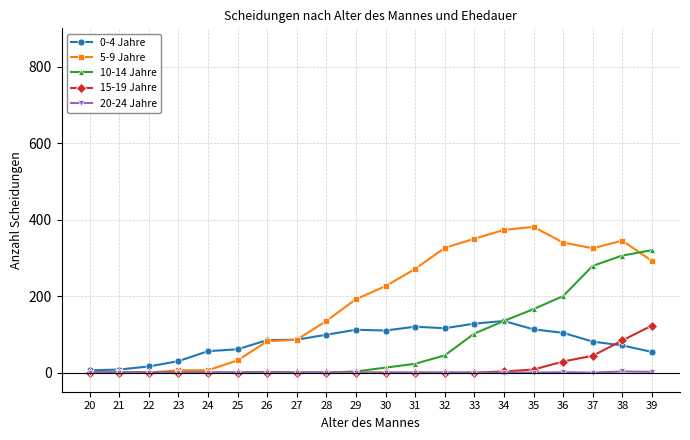

Between 23 and 36, which series saw the biggest shift?

5-9 Jahre